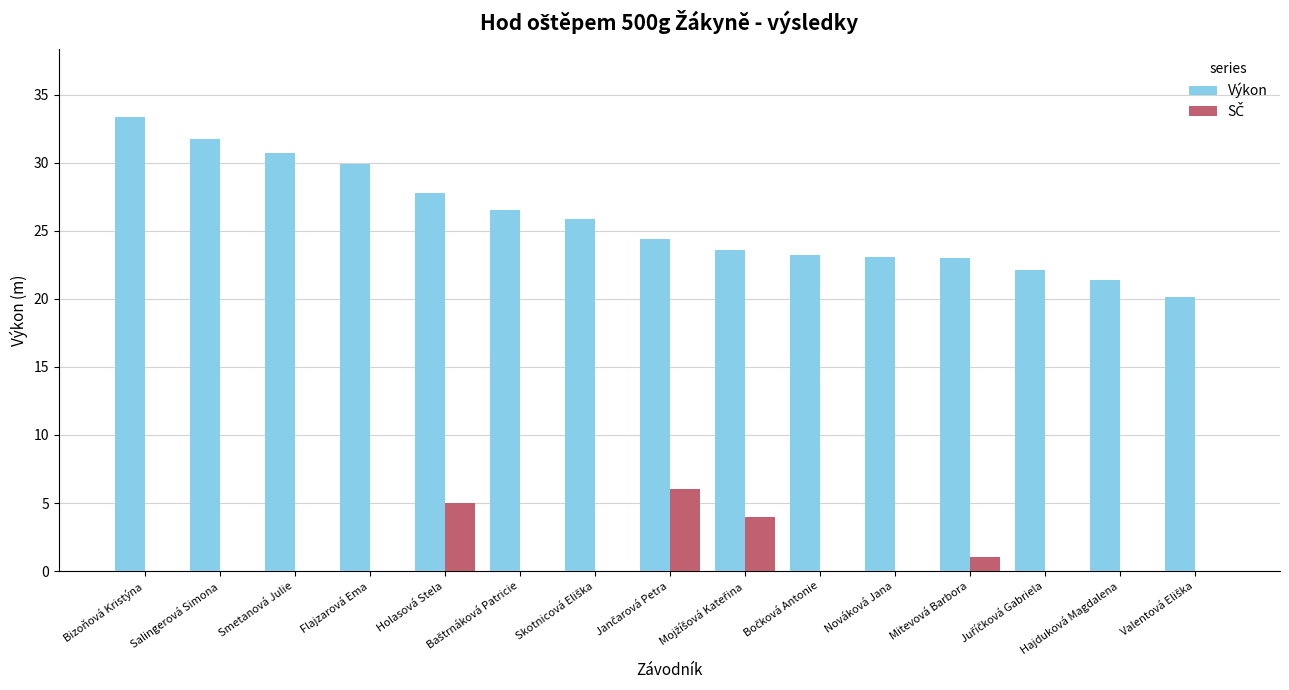

What is the sum of all Výkon values?

386.9